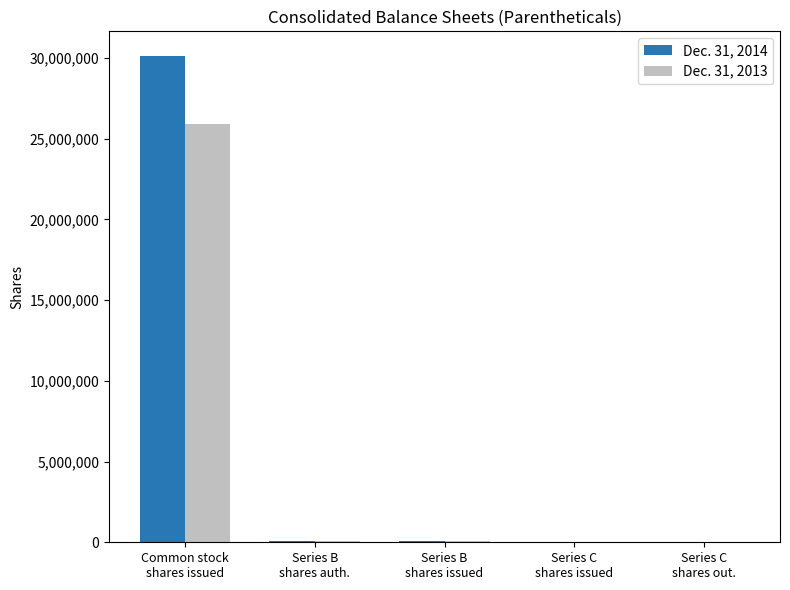

What is the maximum value shown in the chart?

30139396